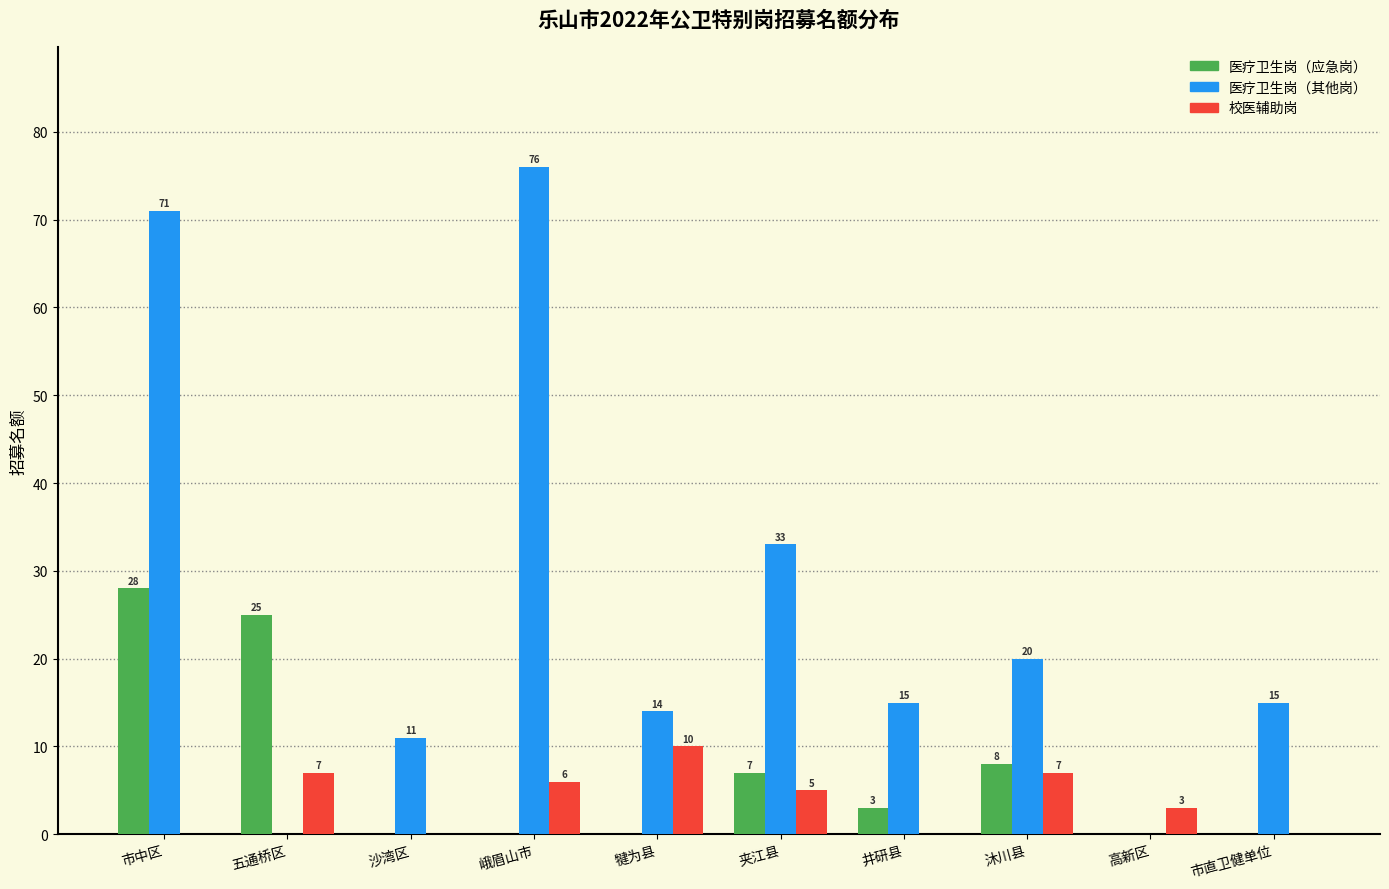

Which label corresponds to the largest value in the chart?

峨眉山市